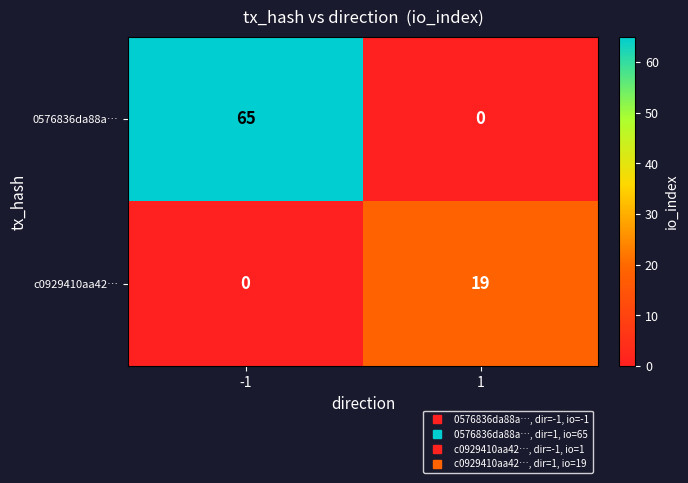

What is the spread (max minus min) of values at -1?

65